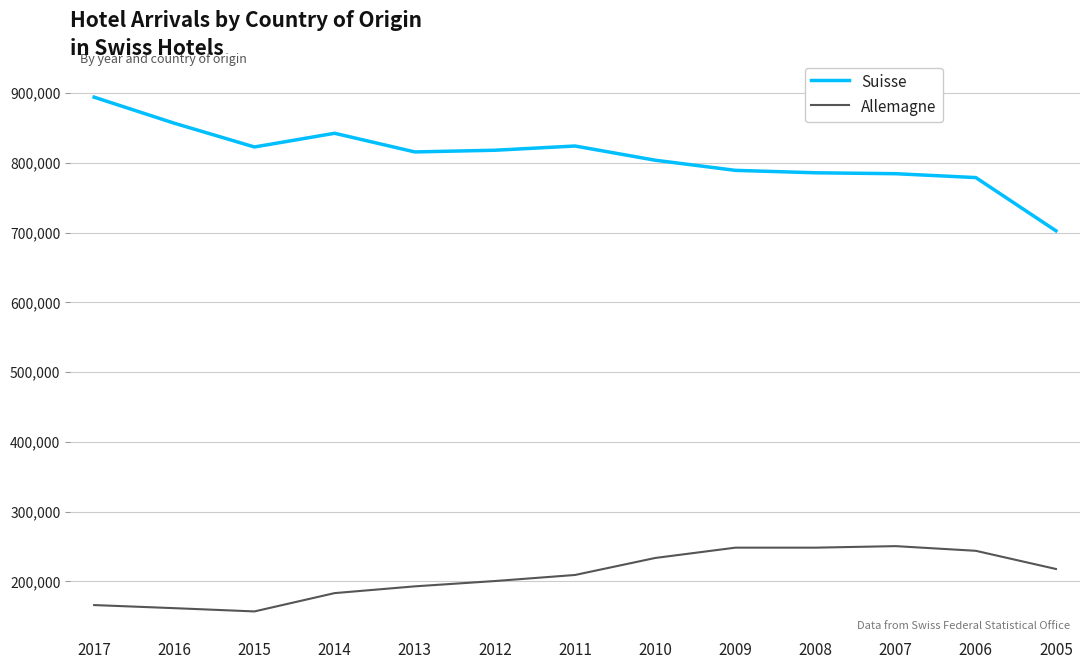

Which series has the widest spread of values?

Suisse